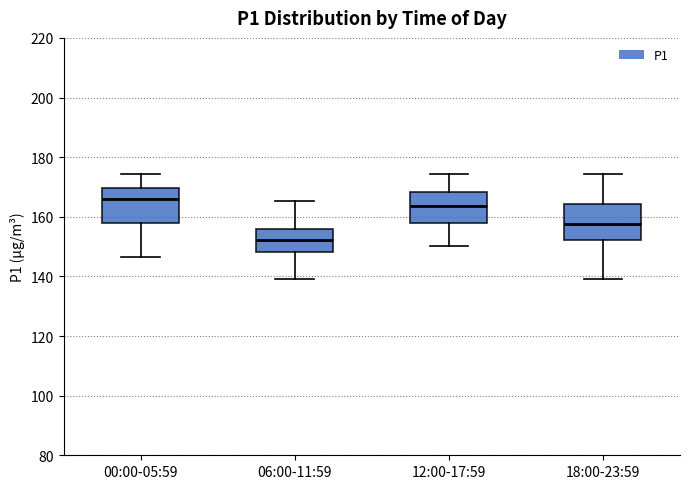

Reading left to right, read every box against the y-axis: the position of its median line, the range the box covers, and the ends of its whiskers. The values are not printed on the chart, so give them approximately, as read against the axis.

00:00-05:59: median 166, box 158 to 170, whiskers 146 to 174
06:00-11:59: median 152, box 148 to 156, whiskers 140 to 166
12:00-17:59: median 164, box 158 to 168, whiskers 150 to 174
18:00-23:59: median 158, box 152 to 164, whiskers 140 to 174